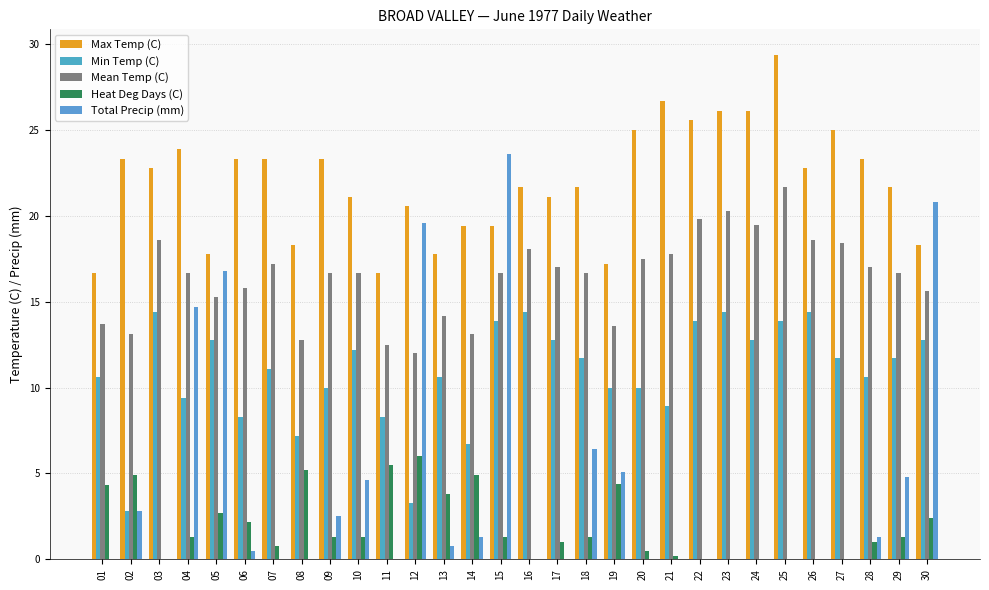

How many categories are shown in the chart?

30